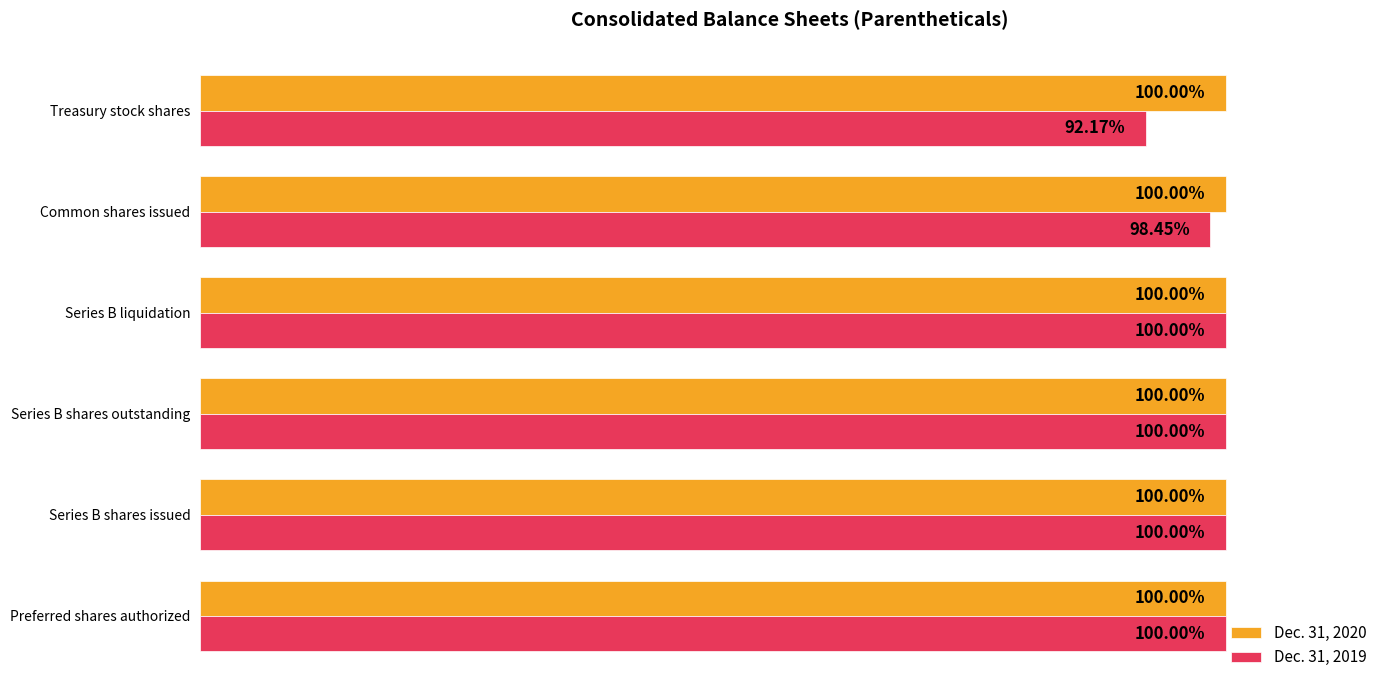

At which label is Dec. 31, 2019 closest to 96?

Common shares issued